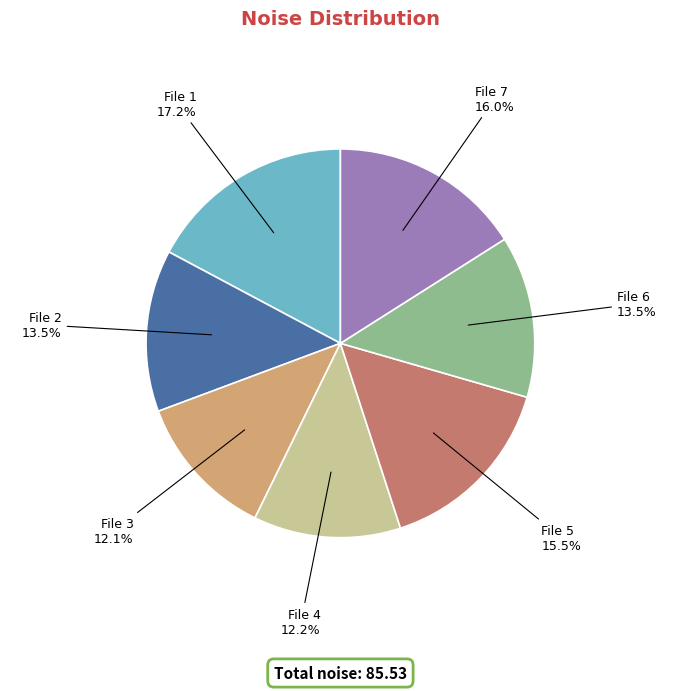

Combined, do File 4 12.2% and File 7 16.0% account for over 50%?

No